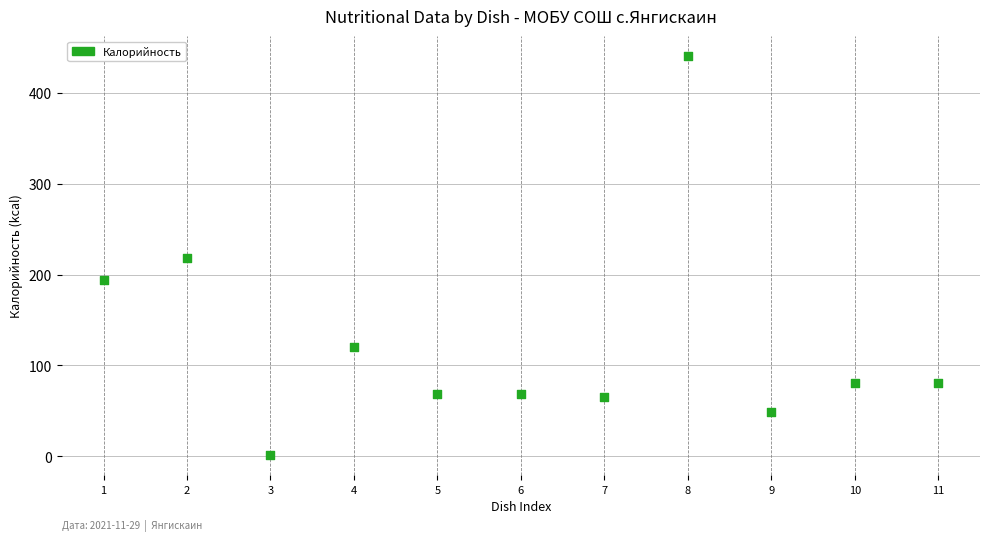

What is the average Y value?

126.0